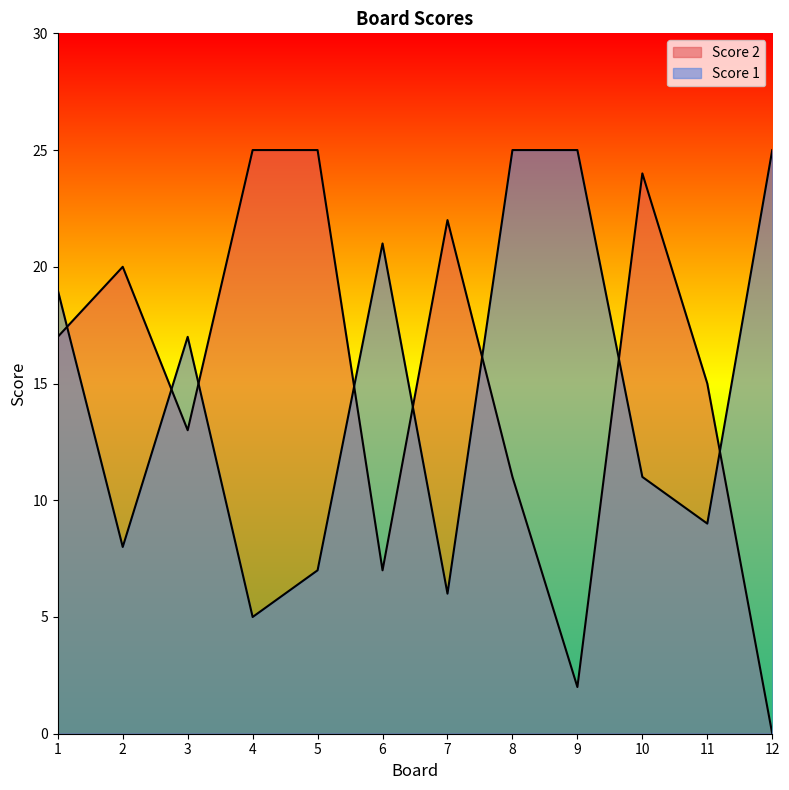

Between 3 and 12, which series saw the biggest shift?

Score 2